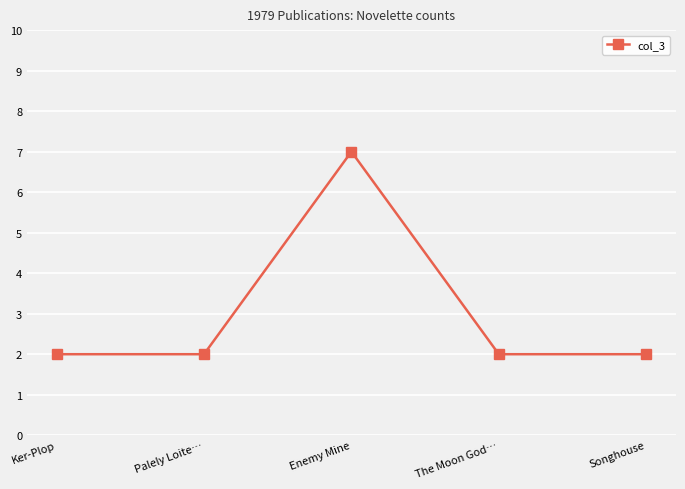

Approximately how many times larger is the value at Palely Loite… compared to Enemy Mine?

0.3